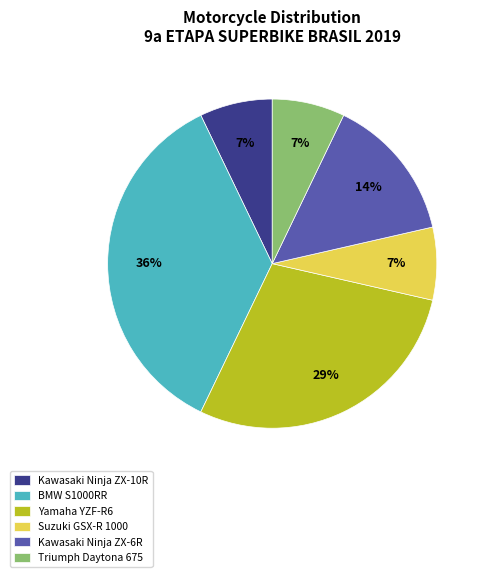

Does any single category account for the majority?

No